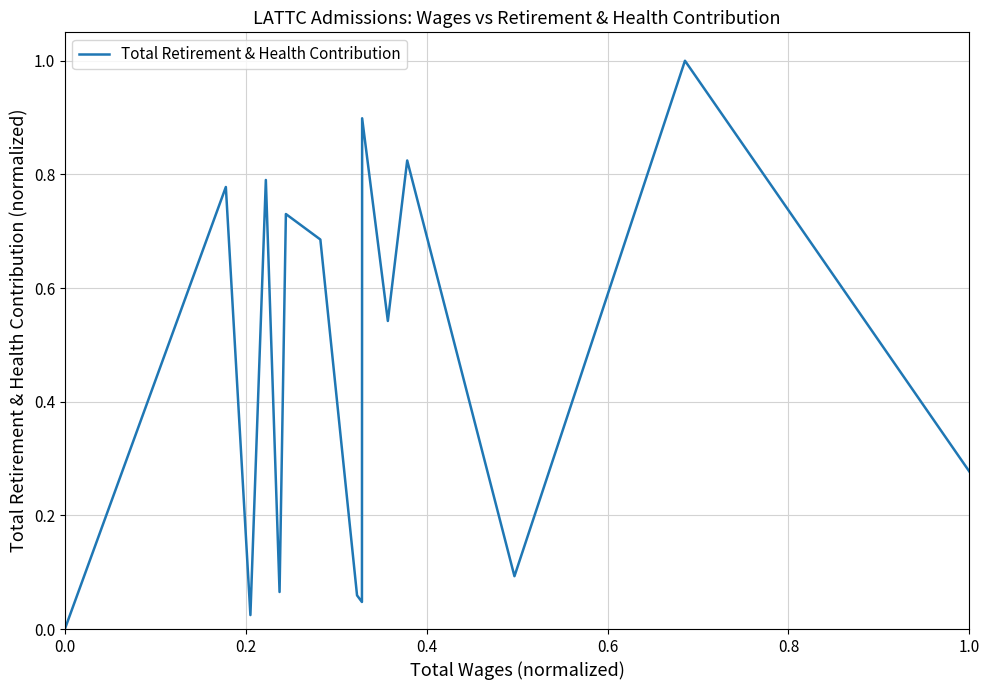

How many lines are shown in the chart?

1